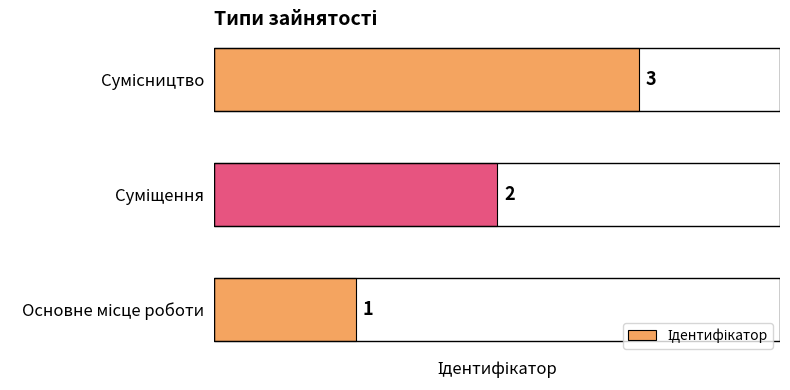

Count the values in the range 1 to 3.

3